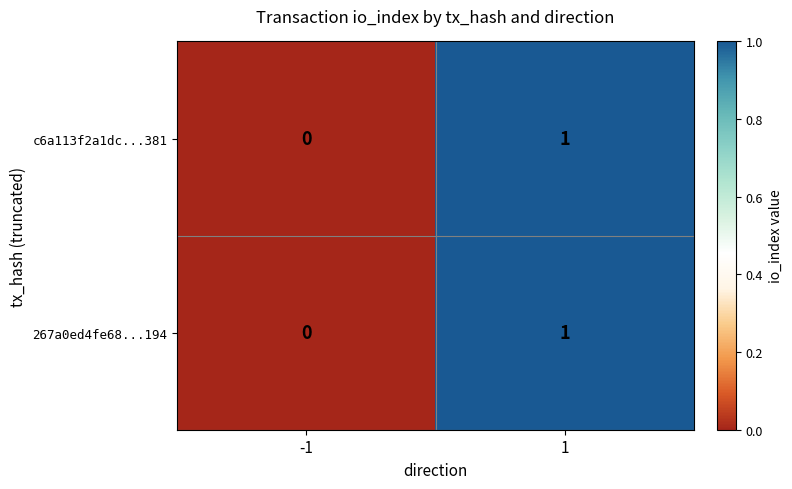

List the labels in order of 267a0ed4fe68...194 value, smallest first.

-1, 1